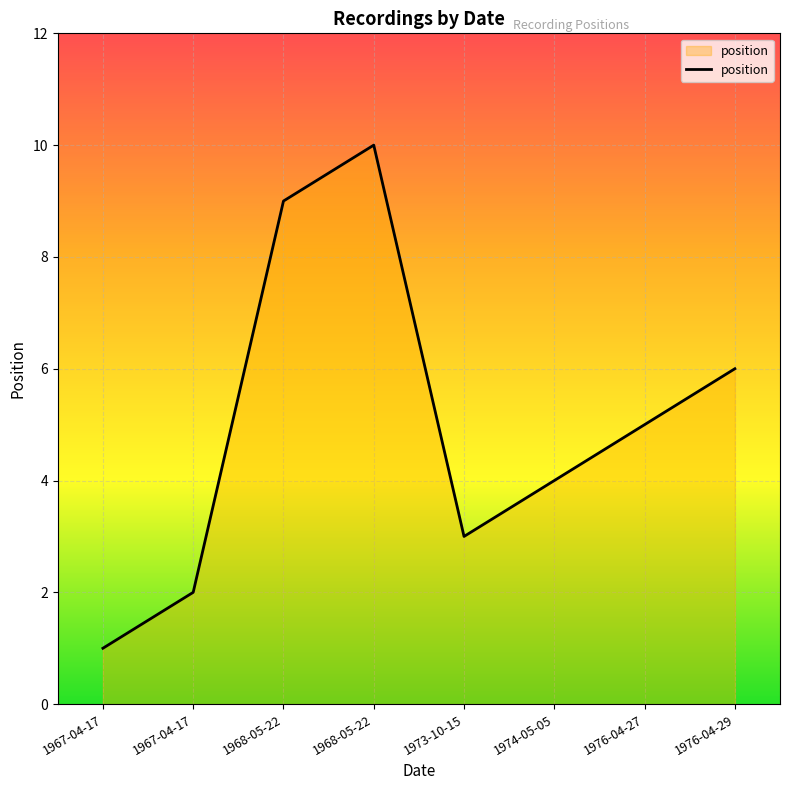

How many values are below 5?

4